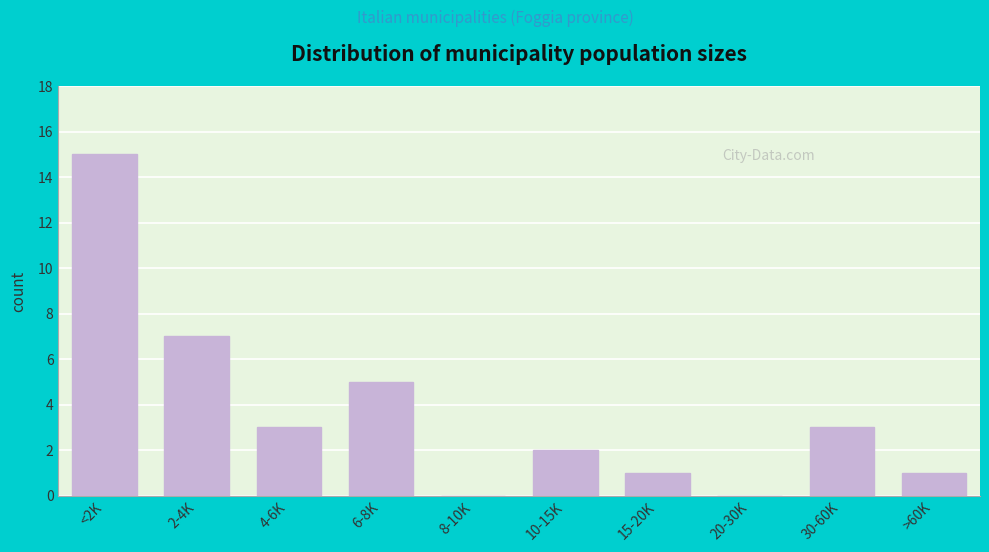

Reading left to right, what are all the values shown in this chart?

<2K=15	2-4K=7	4-6K=3	6-8K=5	8-10K=0	10-15K=2	15-20K=1	20-30K=0	30-60K=3	>60K=1